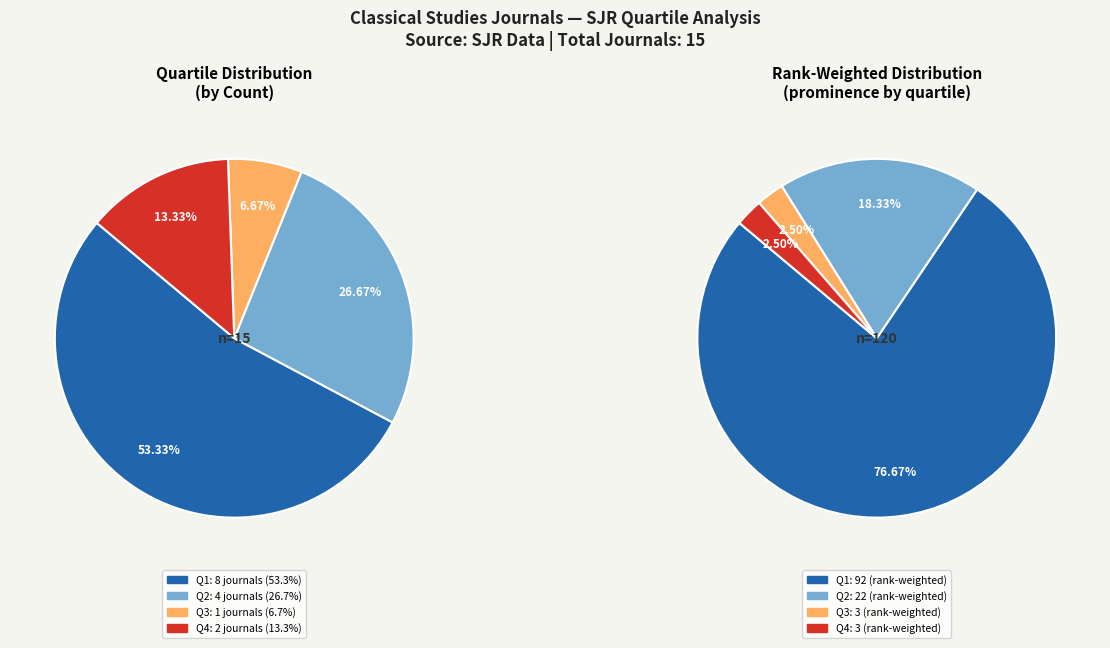

Count the number of slices in the pie.

4